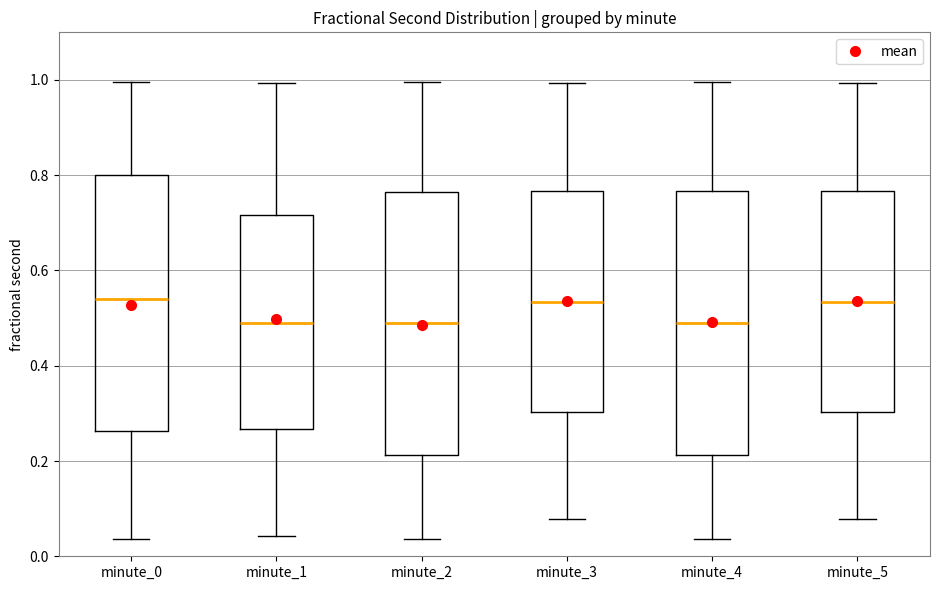

Reading left to right, transcribe this box plot: for each box, give where its median line is, the range the box spans, and where its two whiskers end, as read against the y-axis. The values are not printed on the chart, so give them approximately, as read against the axis.

minute_0: median 0.54, box 0.26 to 0.80, whiskers 0.04 to 1.00
minute_1: median 0.50, box 0.26 to 0.72, whiskers 0.04 to 1.00
minute_2: median 0.50, box 0.22 to 0.76, whiskers 0.04 to 1.00
minute_3: median 0.54, box 0.30 to 0.76, whiskers 0.08 to 1.00
minute_4: median 0.50, box 0.22 to 0.76, whiskers 0.04 to 1.00
minute_5: median 0.54, box 0.30 to 0.76, whiskers 0.08 to 1.00